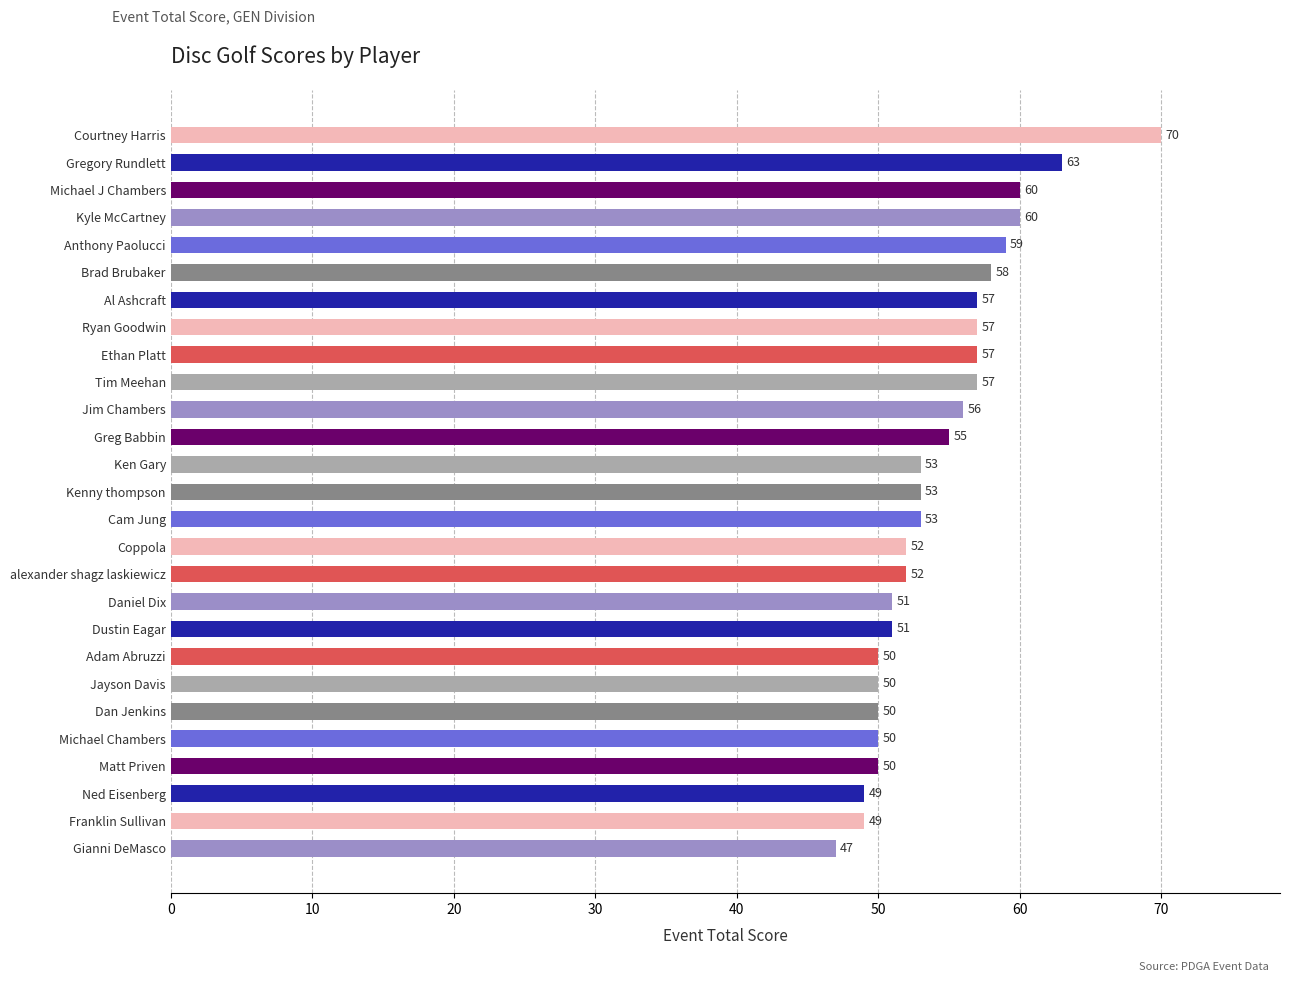

What is the difference between the maximum and minimum values?

23